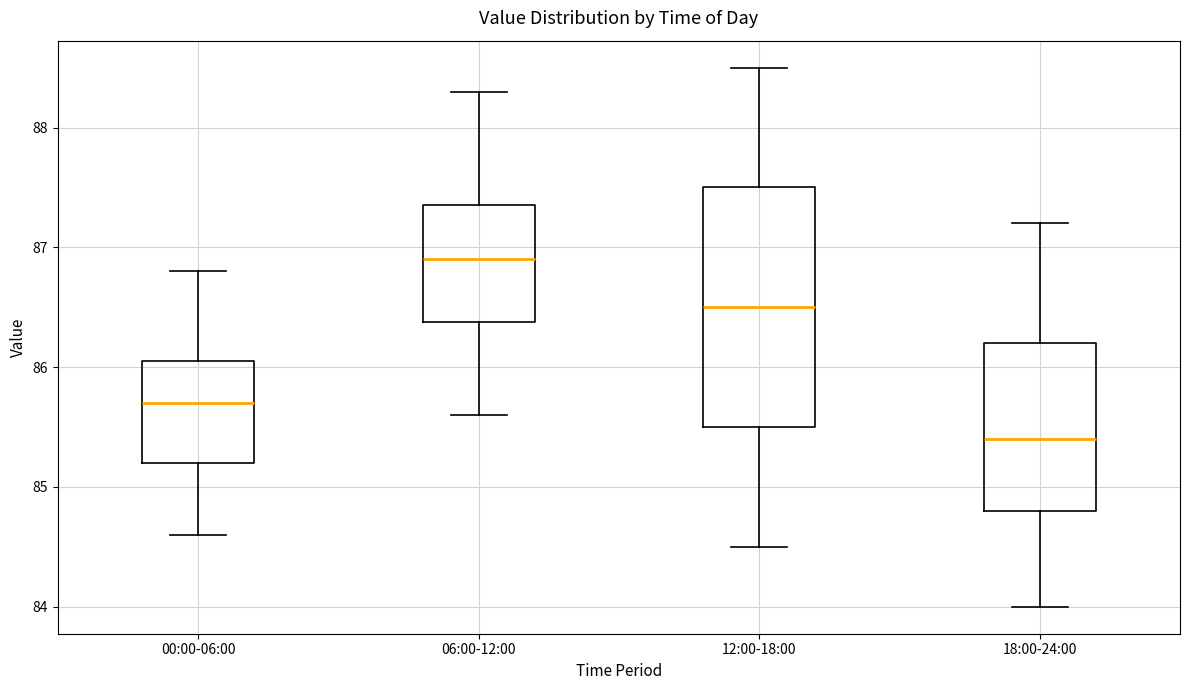

Reading left to right, read every box against the y-axis: the position of its median line, the range the box covers, and the ends of its whiskers. The values are not printed on the chart, so give them approximately, as read against the axis.

00:00-06:00: median 85.7, box 85.2 to 86.1, whiskers 84.6 to 86.8
06:00-12:00: median 86.9, box 86.4 to 87.4, whiskers 85.6 to 88.3
12:00-18:00: median 86.5, box 85.5 to 87.5, whiskers 84.5 to 88.5
18:00-24:00: median 85.4, box 84.8 to 86.2, whiskers 84.0 to 87.2